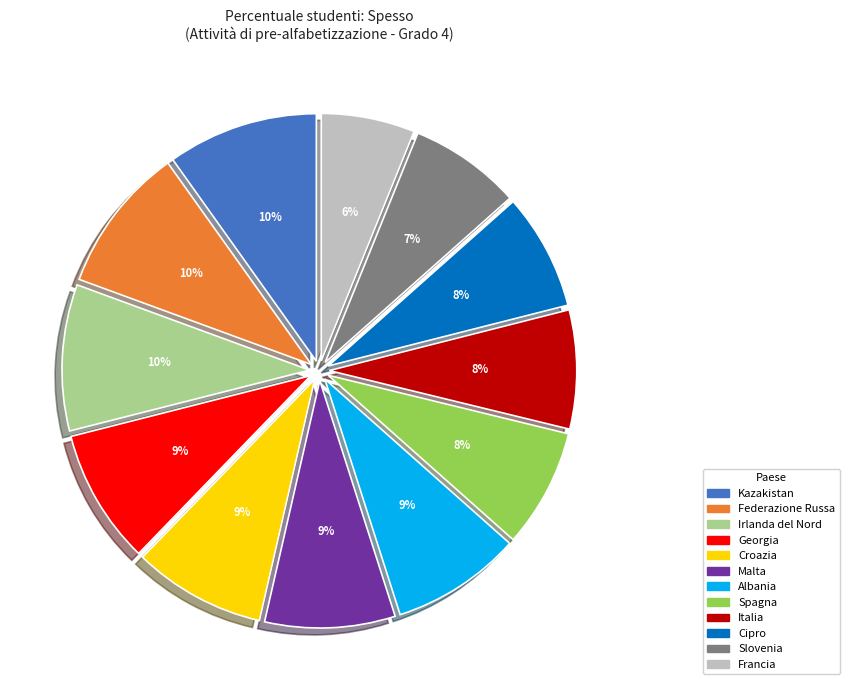

Is Spagna the majority of the pie?

No